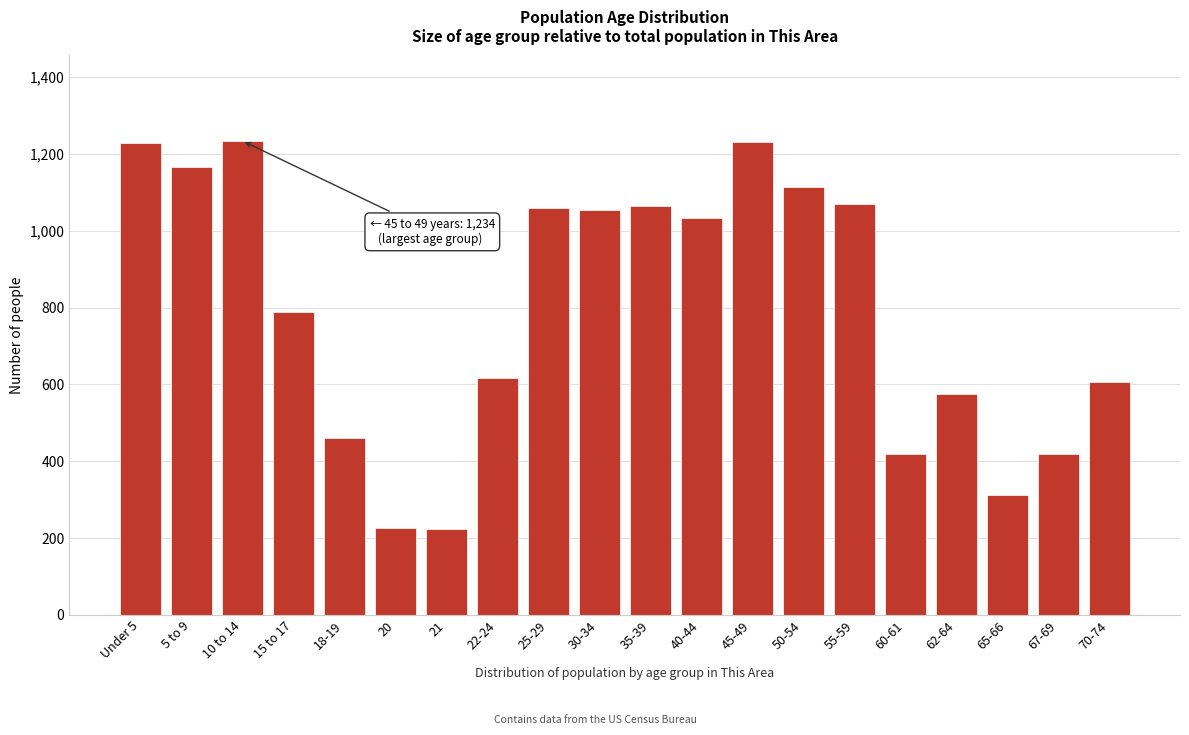

What is the smallest value displayed?

223